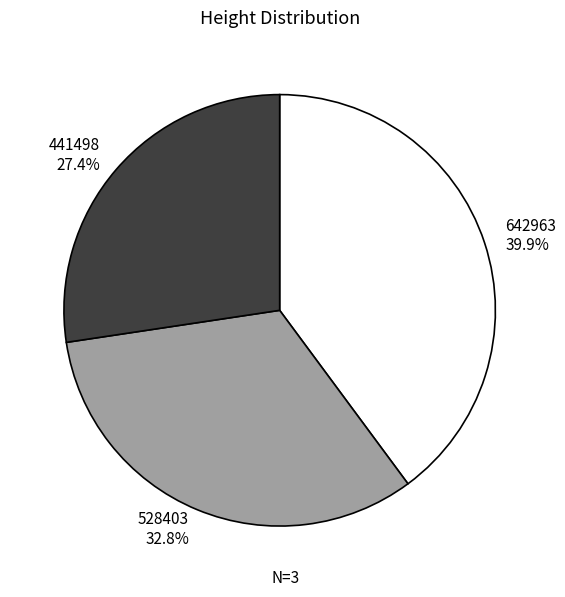

Approximately how many times larger is the value at 642963 compared to 441498?

1.5